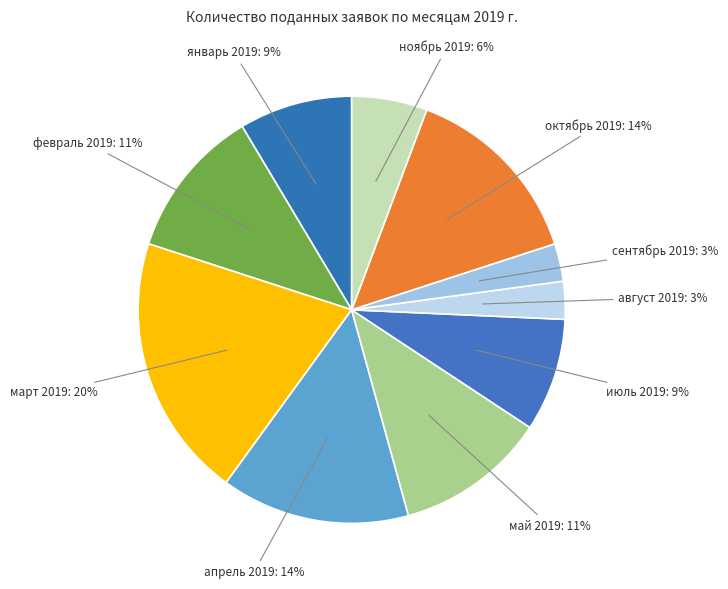

Rank the categories by value from highest to lowest.

март 2019, апрель 2019, октябрь 2019, февраль 2019, май 2019, январь 2019, июль 2019, ноябрь 2019, август 2019, сентябрь 2019